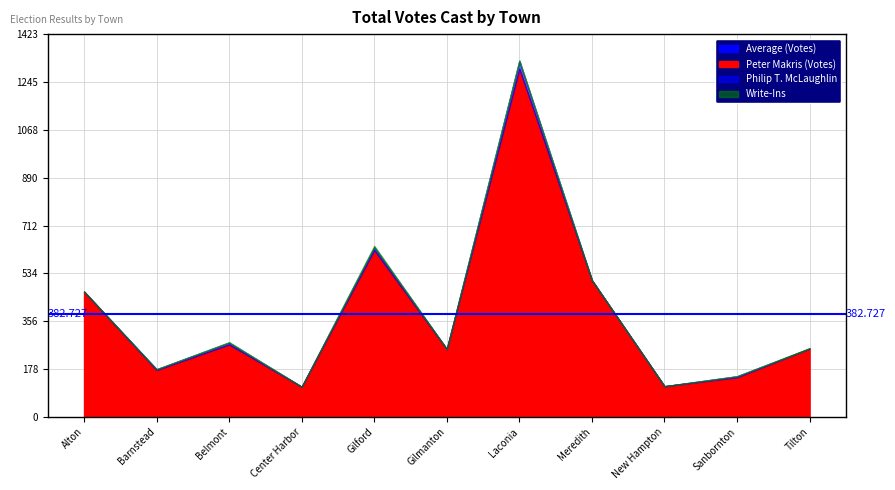

True or false: Peter Makris has a value of 259 at Sanbornton.

False